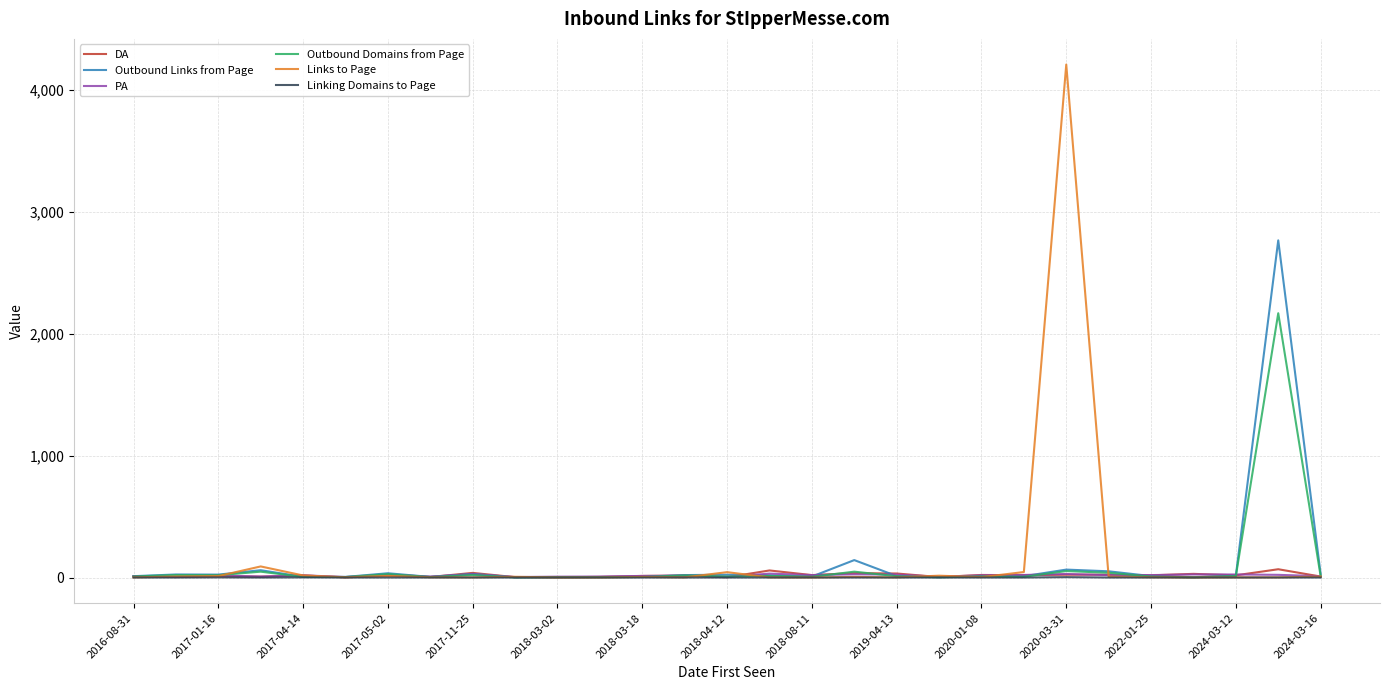

How many lines are shown in the chart?

6